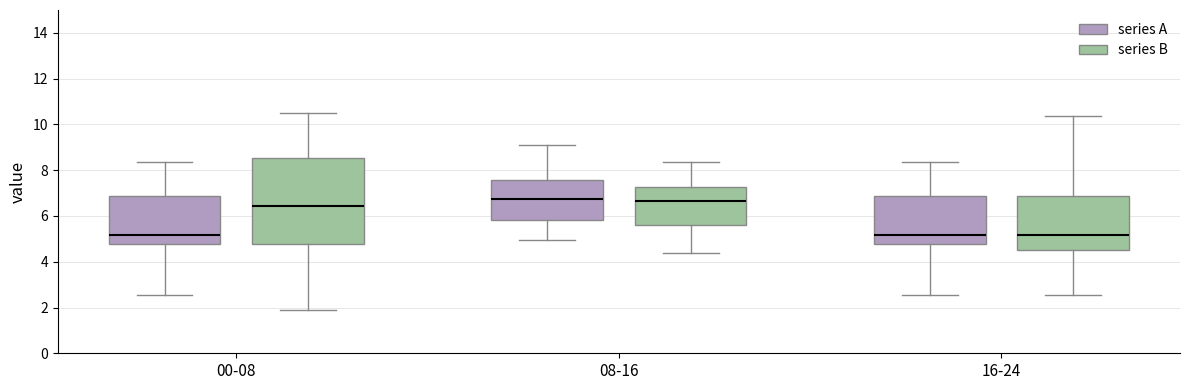

Where does the lower whisker of the box for 08-16 (series A) end on the y-axis? The values are not printed on the chart, so give them approximately, as read against the axis.

5.0